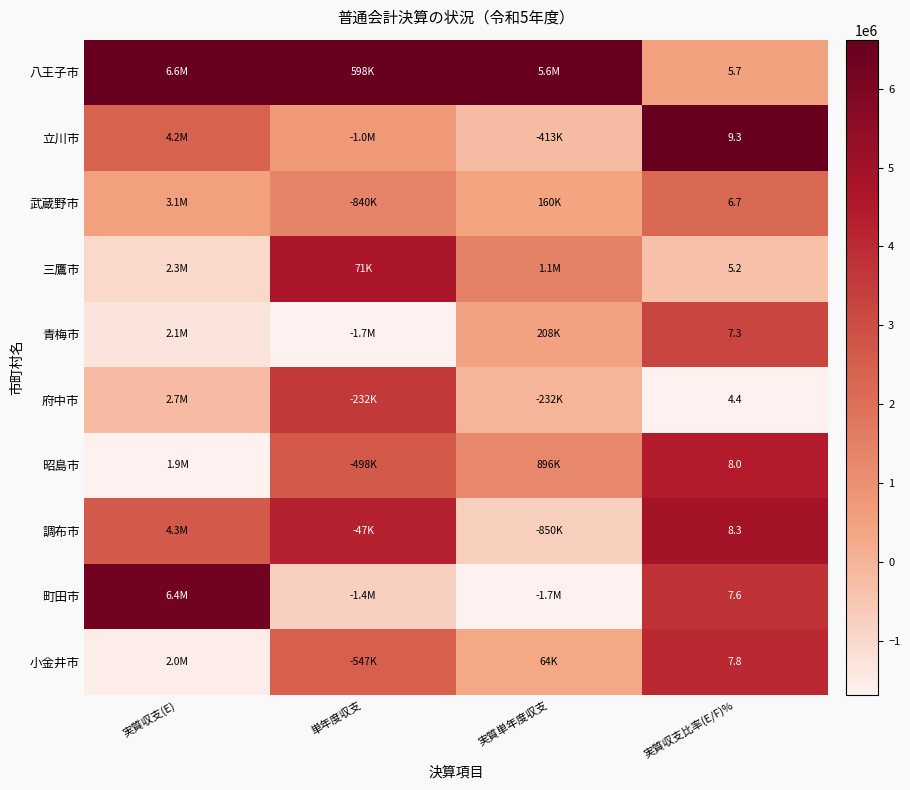

At which label is 調布市 closest to 0?

実質単年度収支